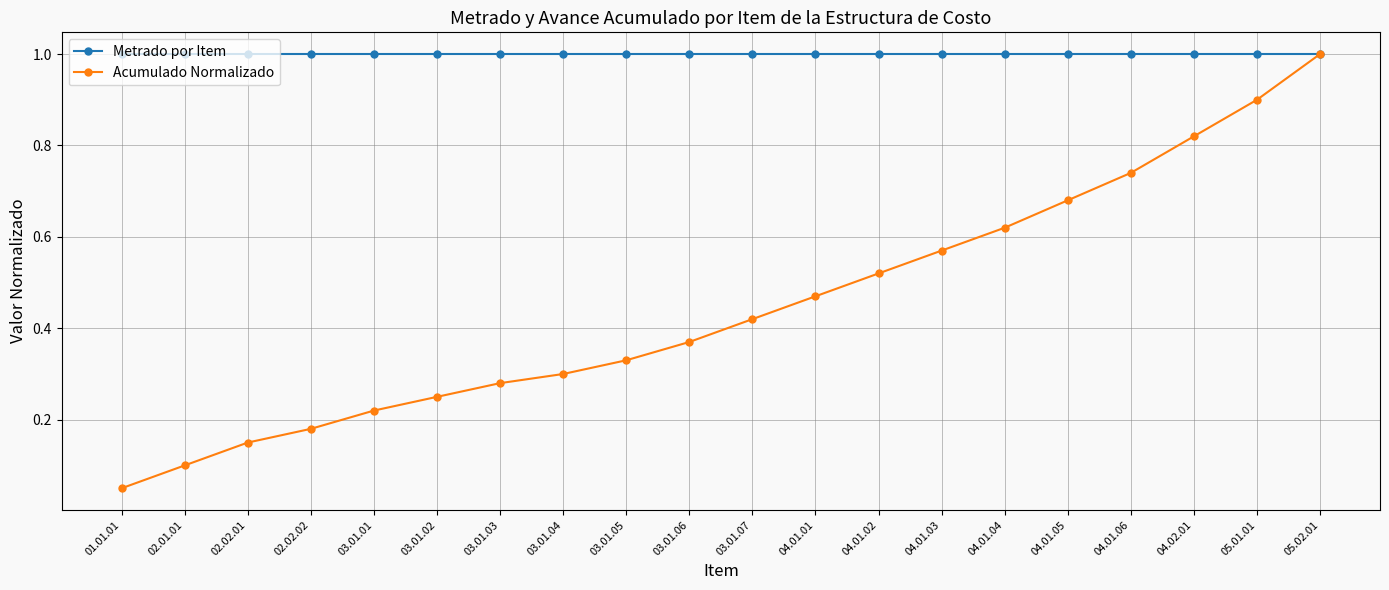

At which category is the sum across all series the highest?

05.02.01